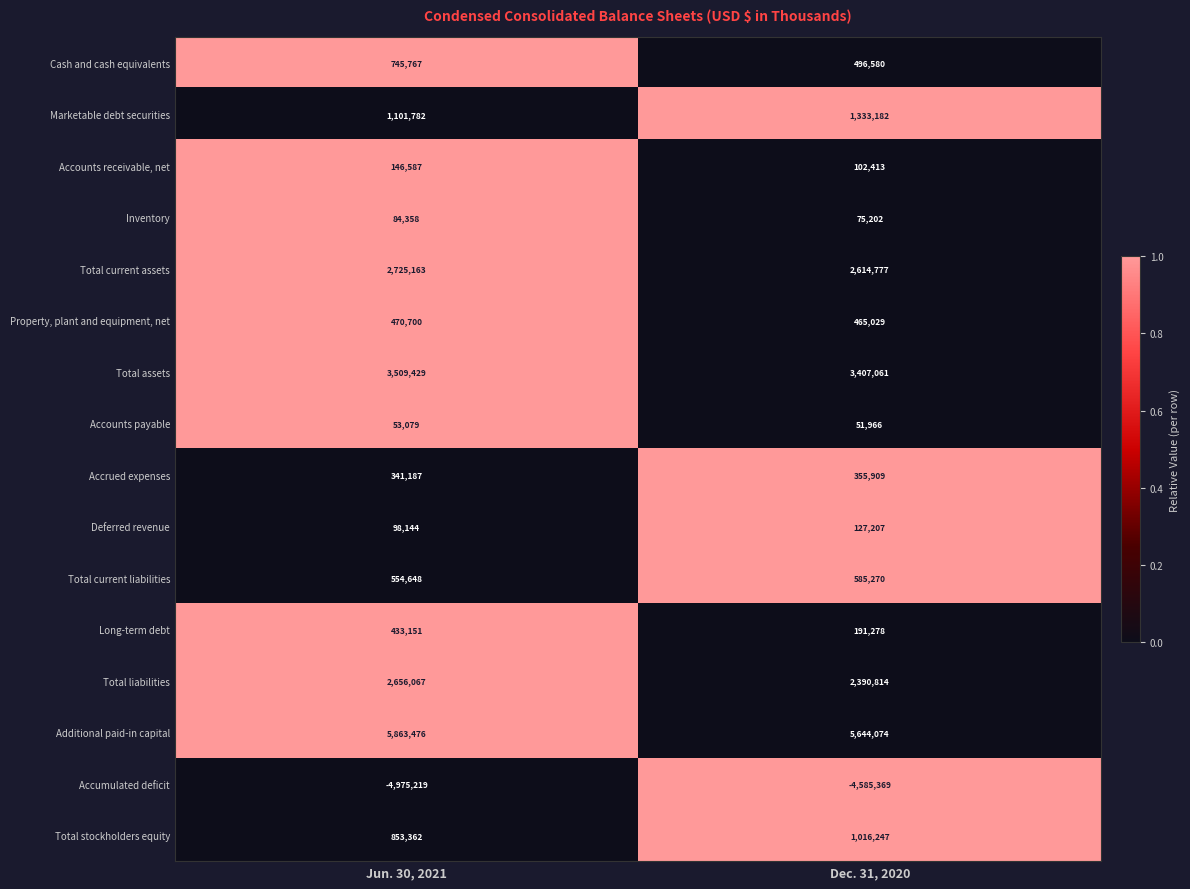

The Accounts payable series shows 24969 at Jun. 30, 2021. True or false?

False